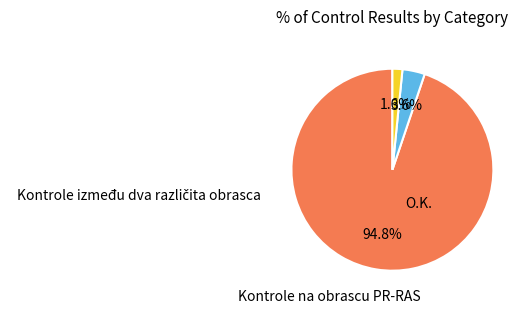

Is there any slice that represents more than half of the pie?

Yes